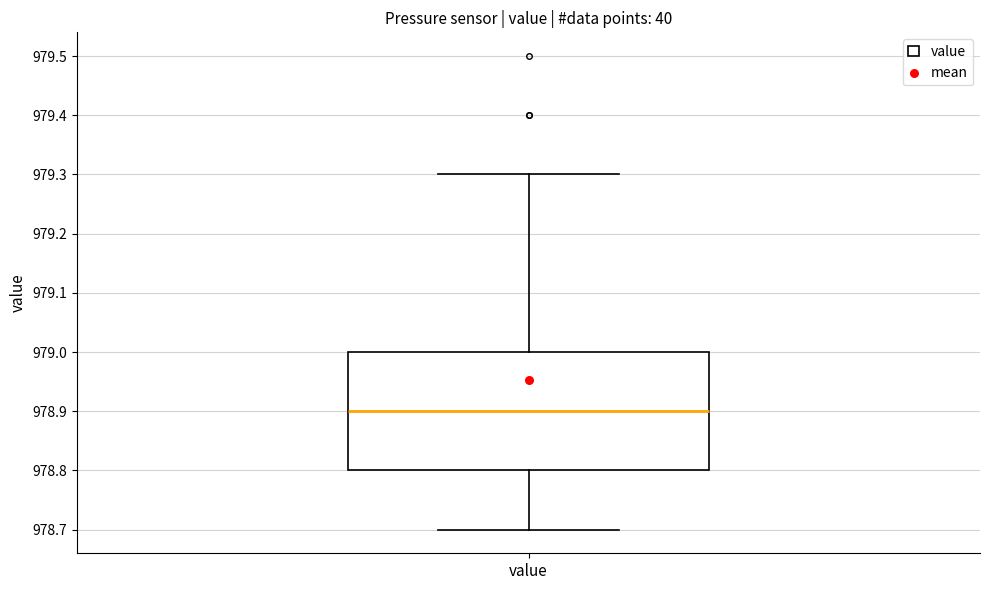

Transcribe this box plot: give where the median line is, the range the box spans, and where the two whiskers end, as read against the y-axis. The values are not printed on the chart, so give them approximately, as read against the axis.

median 978.9, box 978.8 to 979.0, whiskers 978.7 to 979.3